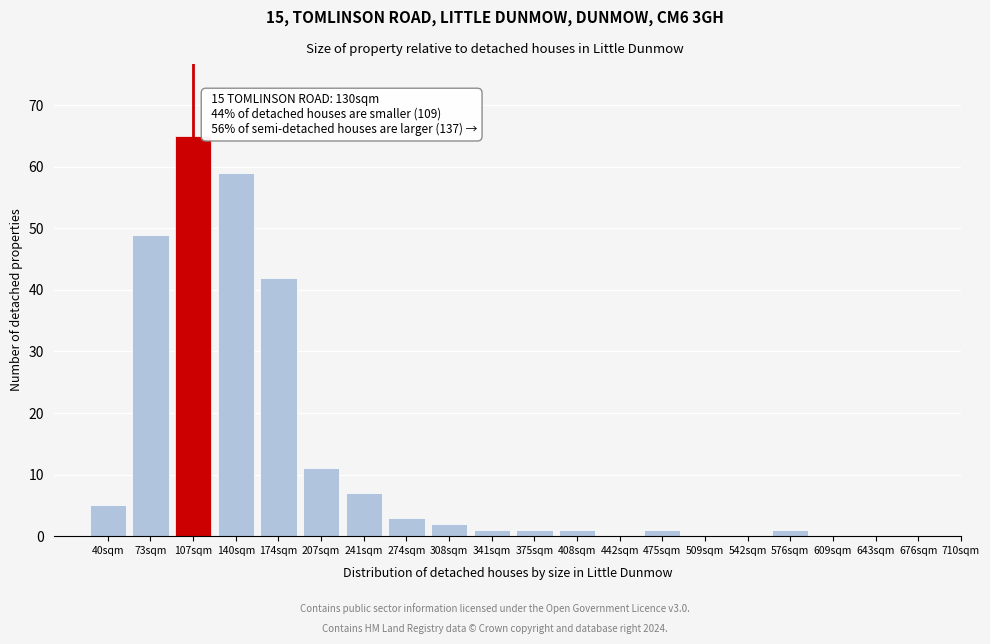

Reading left to right, list all the values displayed in this chart.

40sqm=5	73sqm=49	107sqm=65	140sqm=59	174sqm=42	207sqm=11	241sqm=7	274sqm=3	308sqm=2	341sqm=1	375sqm=1	408sqm=1	442sqm=0	475sqm=1	509sqm=0	542sqm=0	576sqm=1